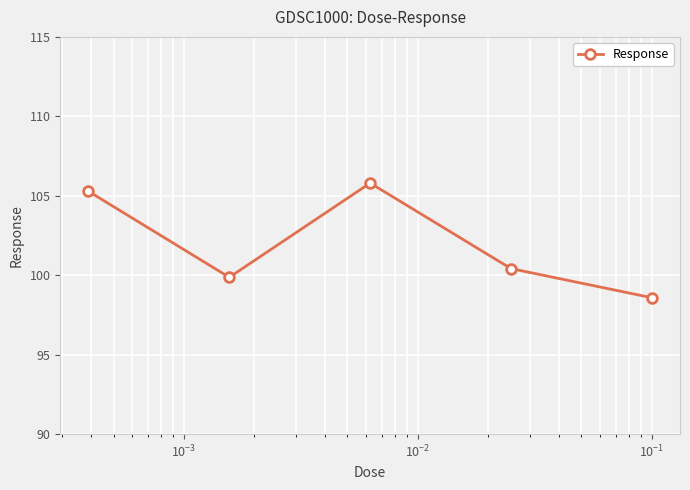

True or false: the data has more than 1 interior local peaks.

False